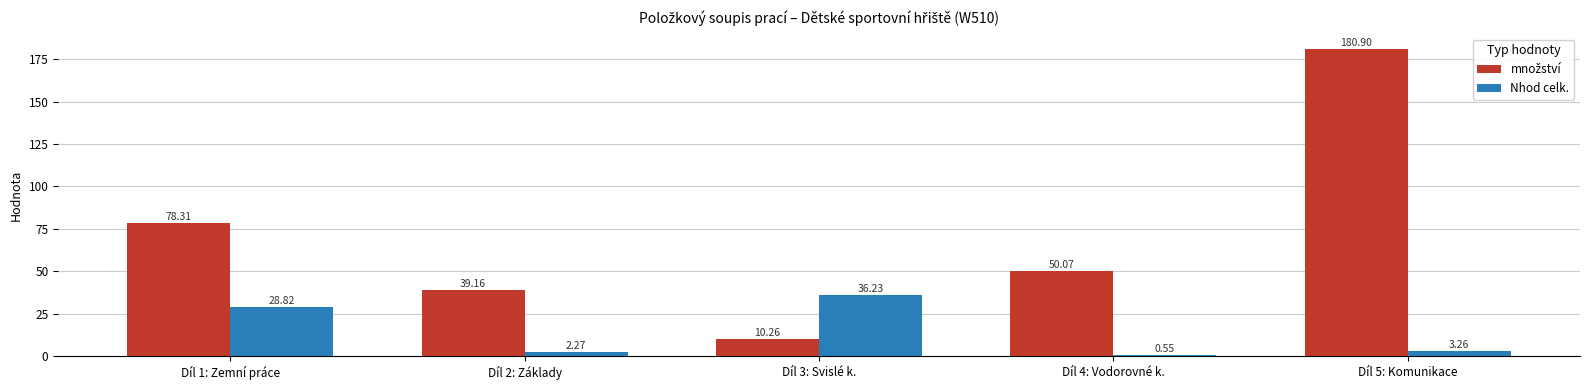

Does the chart contain stacked bars?

No